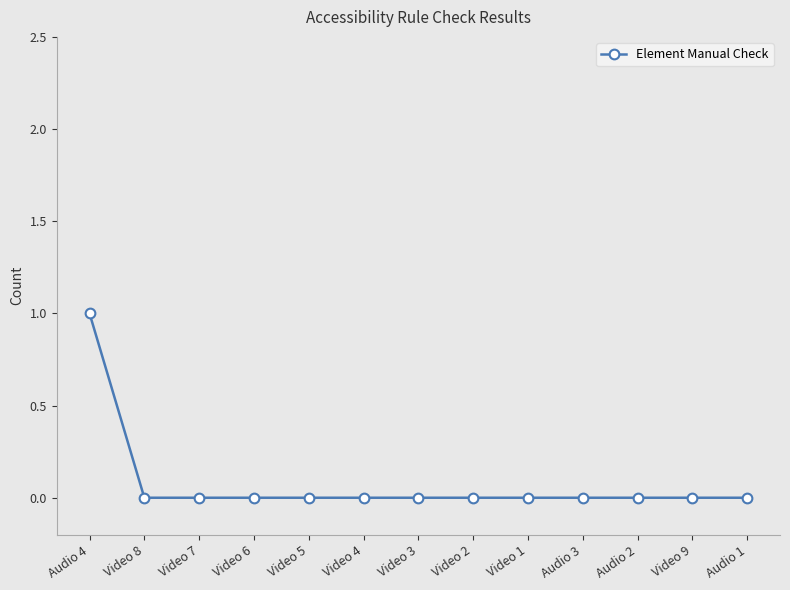

The chart shows a value of 0 at Audio 3. True or false?

True